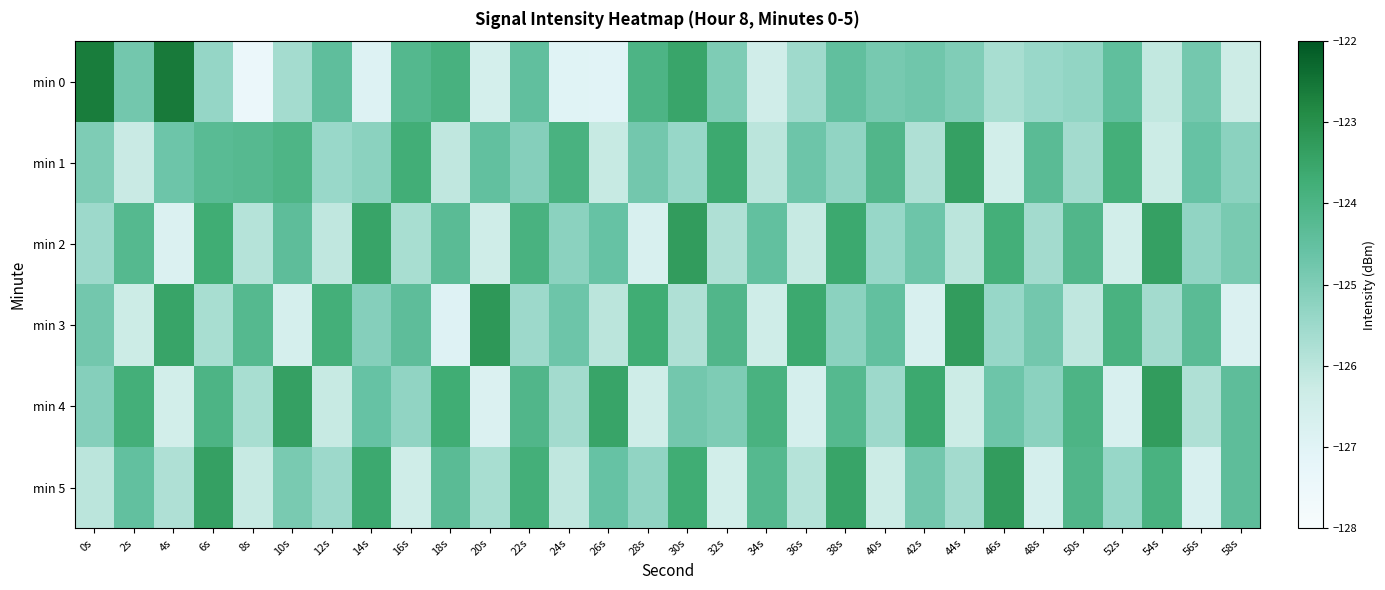

Between 54s and 38s, which is larger?

38s